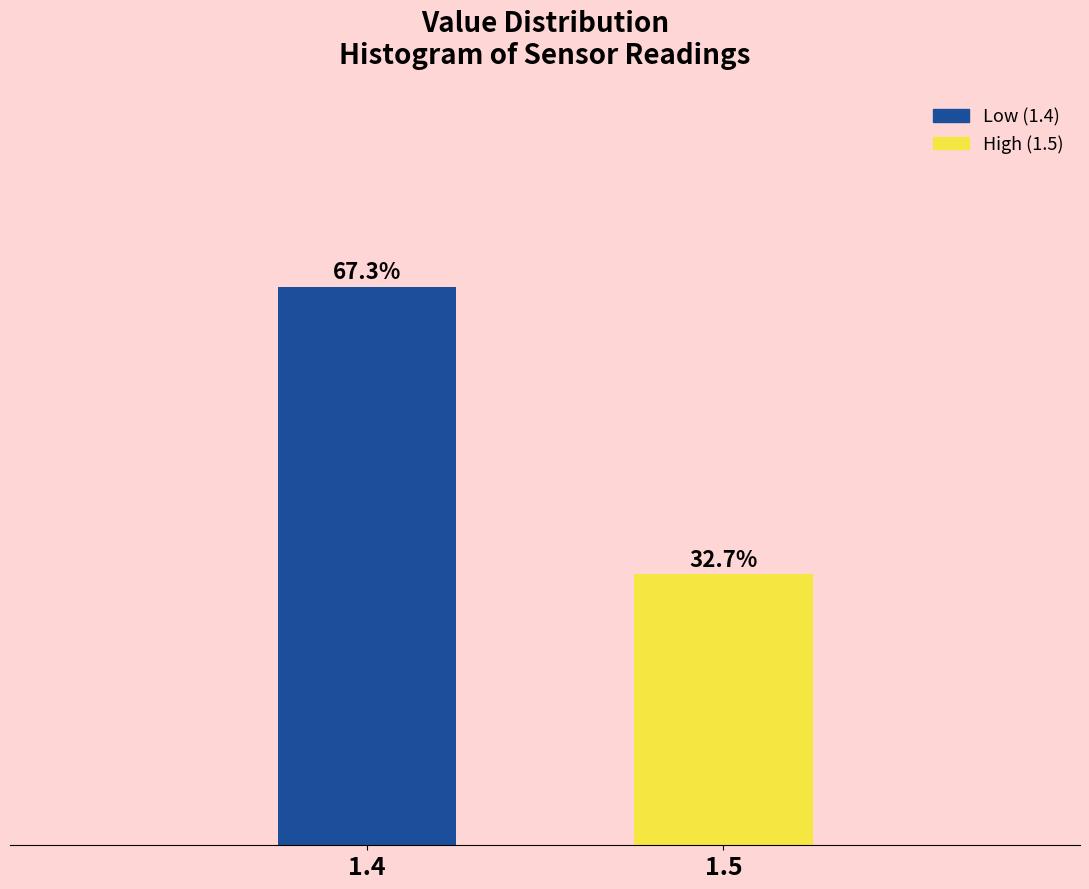

Reading left to right, list all the values displayed in this chart.

1.4=67.3	1.5=32.7